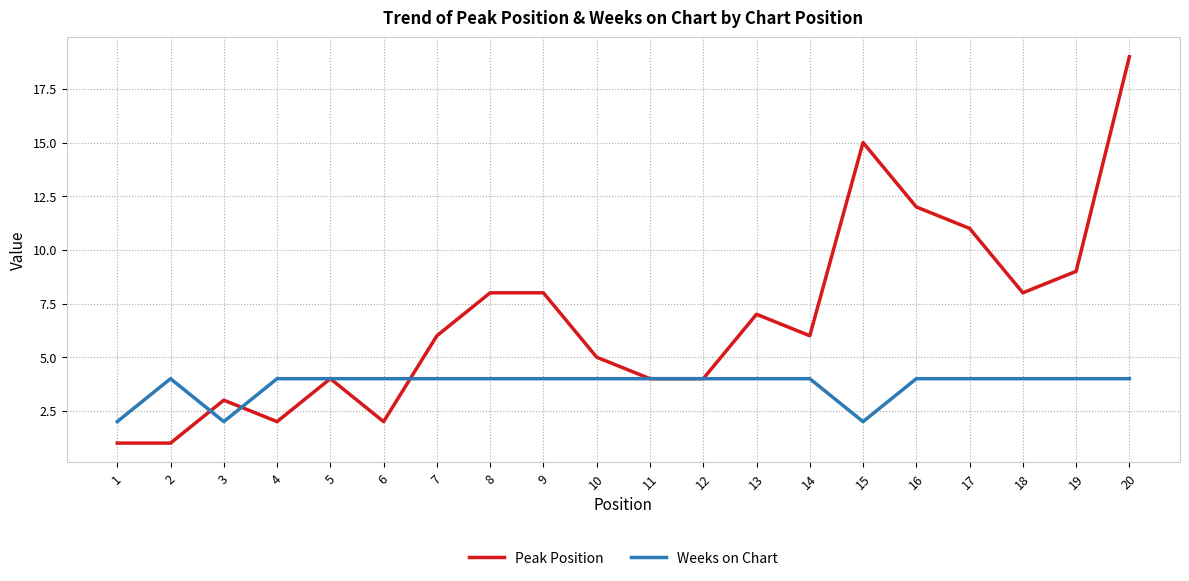

Reading right to left, list all the values displayed in this chart.

Peak Position: 19	9	8	11	12	15	6	7	4	4	5	8	8	6	2	4	2	3	1	1
Weeks on Chart: 4	4	4	4	4	2	4	4	4	4	4	4	4	4	4	4	4	2	4	2